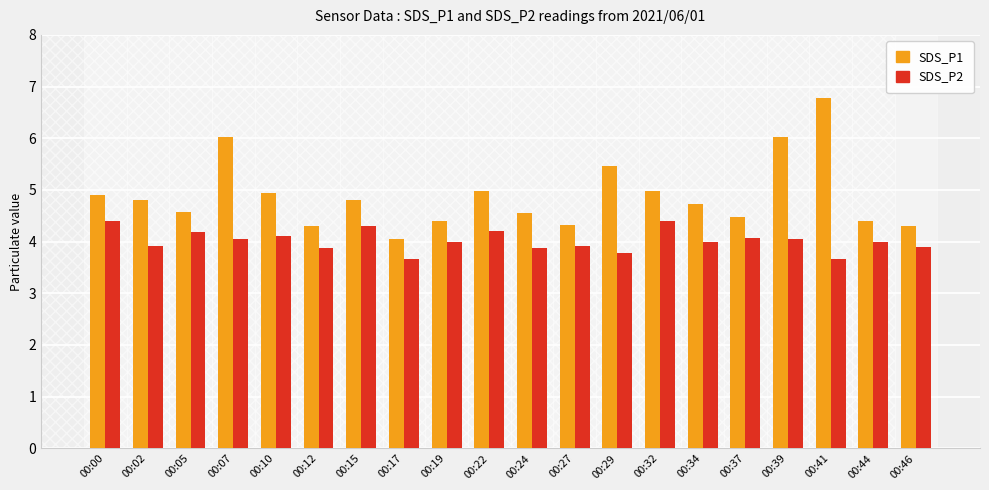

The SDS_P1 series shows 4.5 at 00:24. True or false?

True